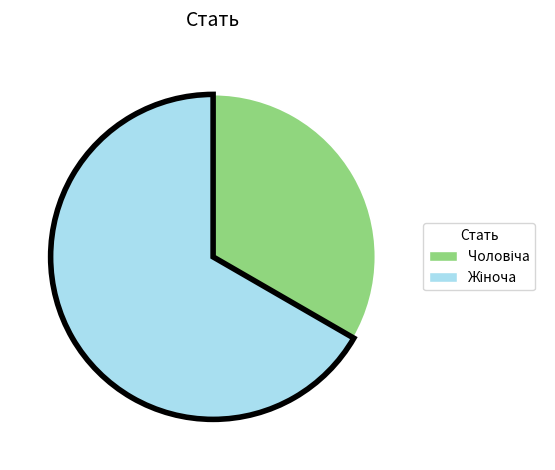

Is there a majority slice in this chart?

Yes